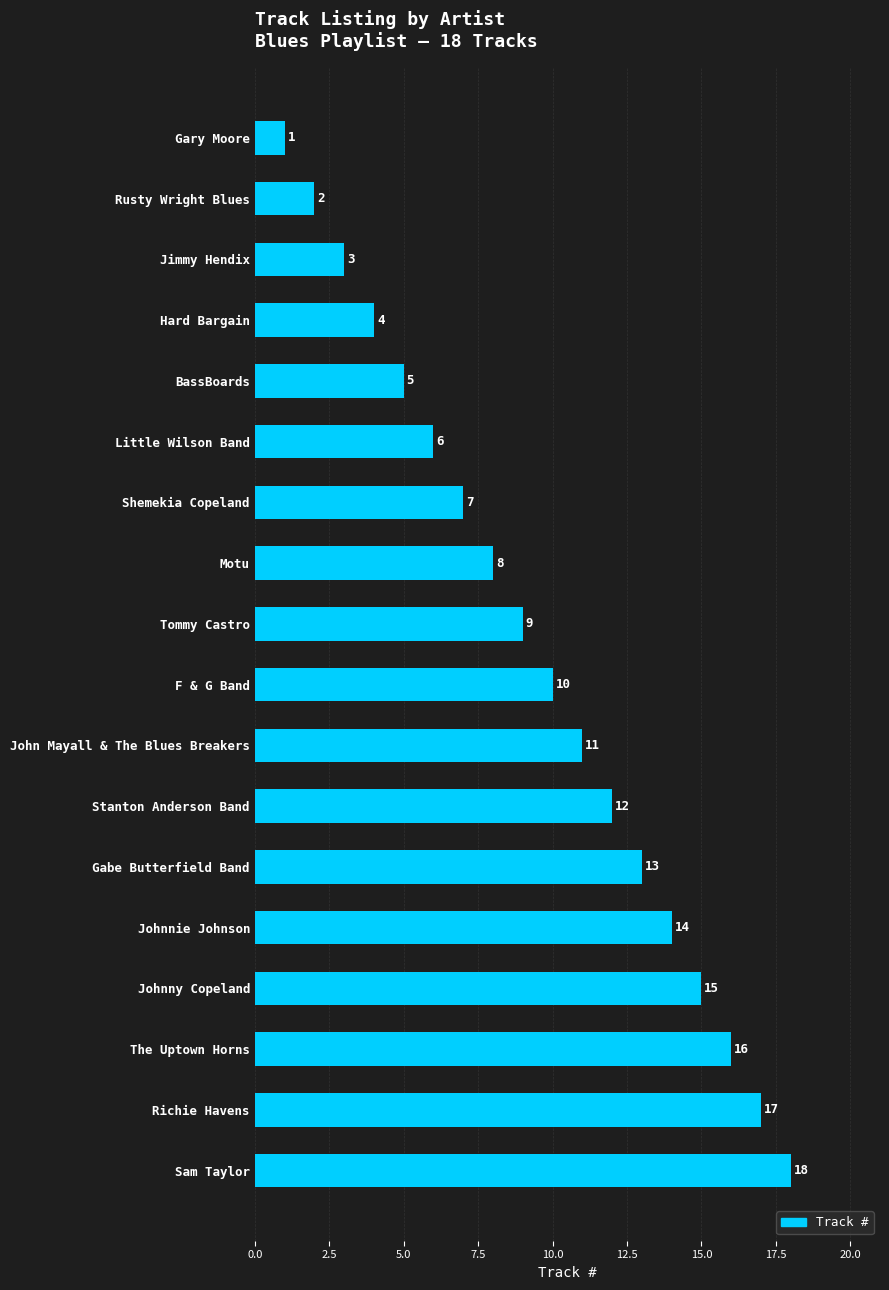

Between BassBoards and Tommy Castro, which is larger?

Tommy Castro